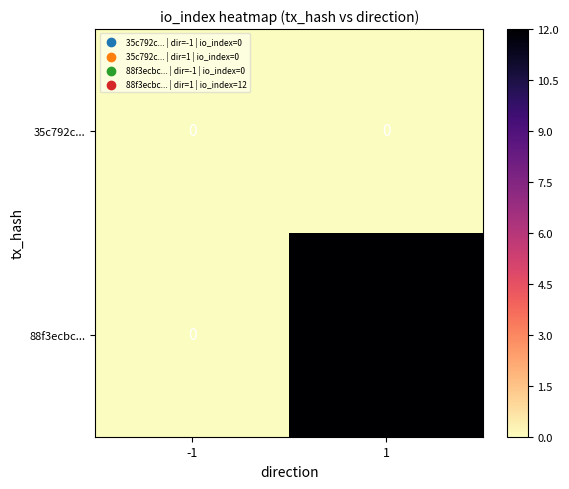

What is the sum of all 88f3ecbc... values?

12